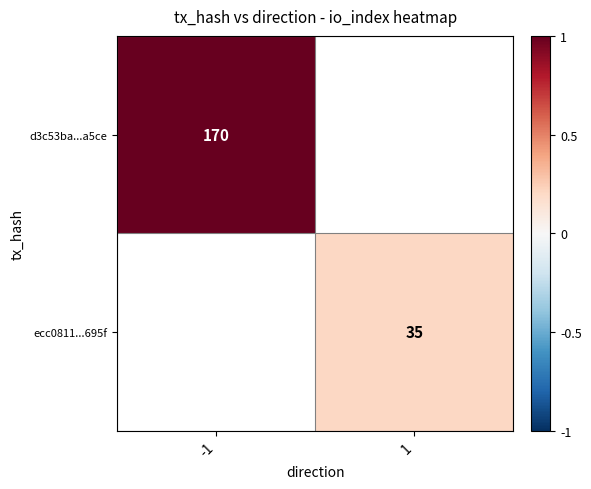

At how many categories does at least one series exceed 0?

2